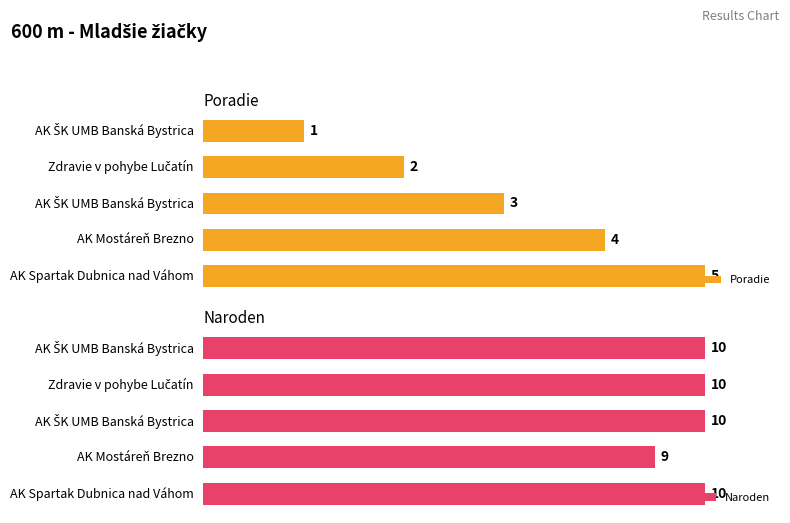

Rank the series by their maximum value, from lowest to highest.

Poradie, Naroden